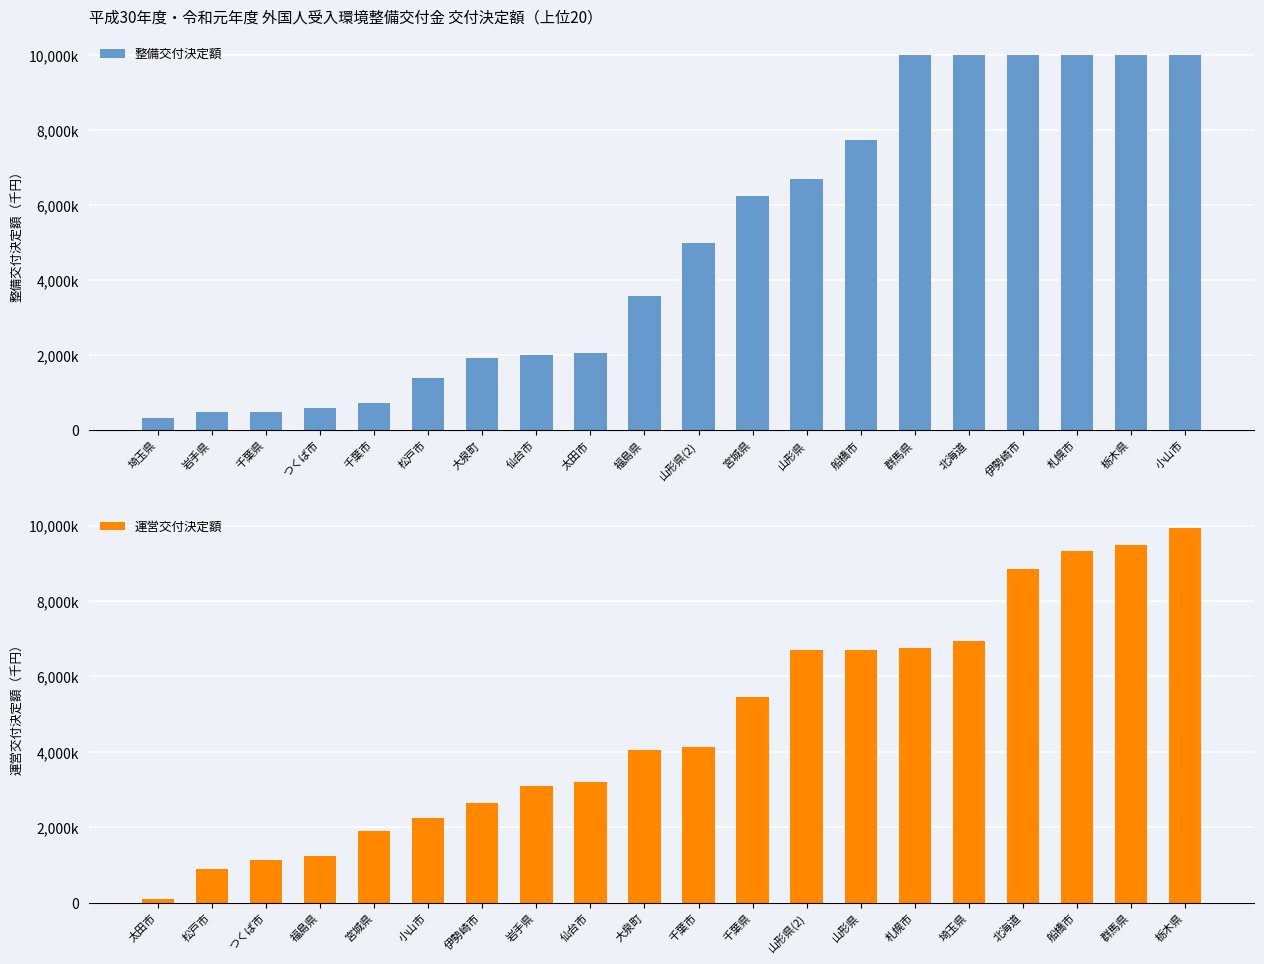

The 整備交付決定額 series shows 2356324 at 船橋市. True or false?

False